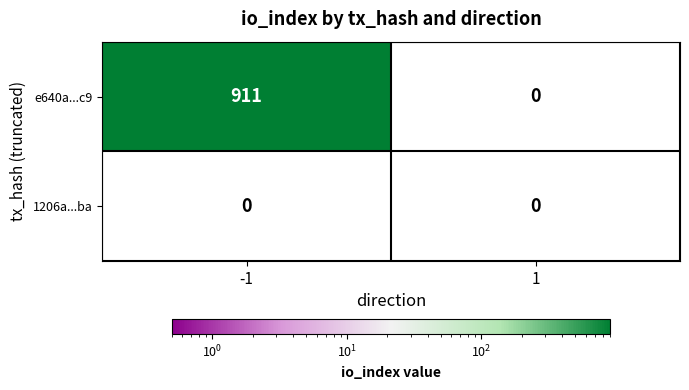

Which series changed the most between -1 and 1?

e640a...c9